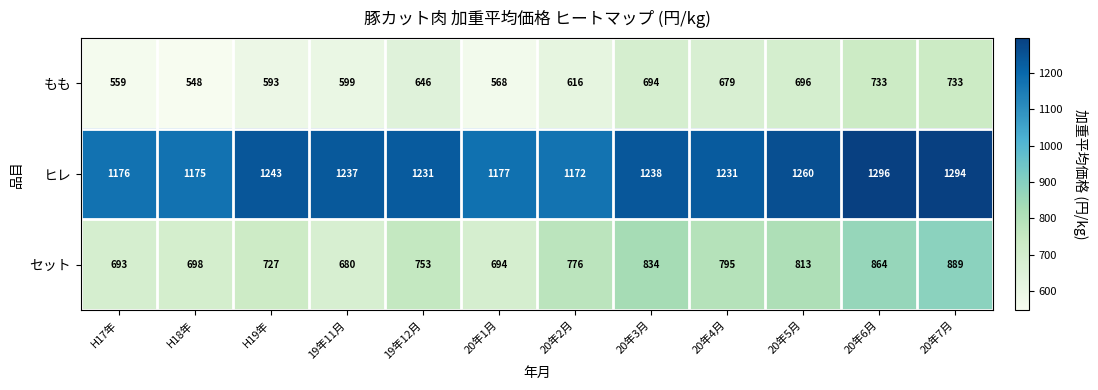

List the series in order of their peak value, lowest first.

もも, セット, ヒレ